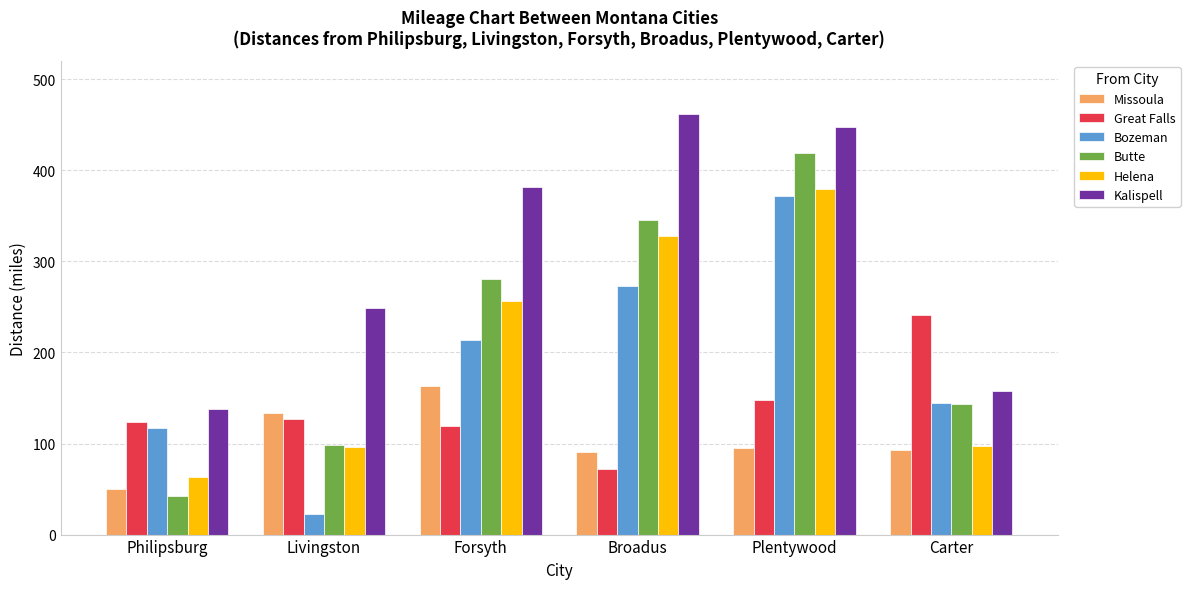

What is the sum of all Butte values?

1329